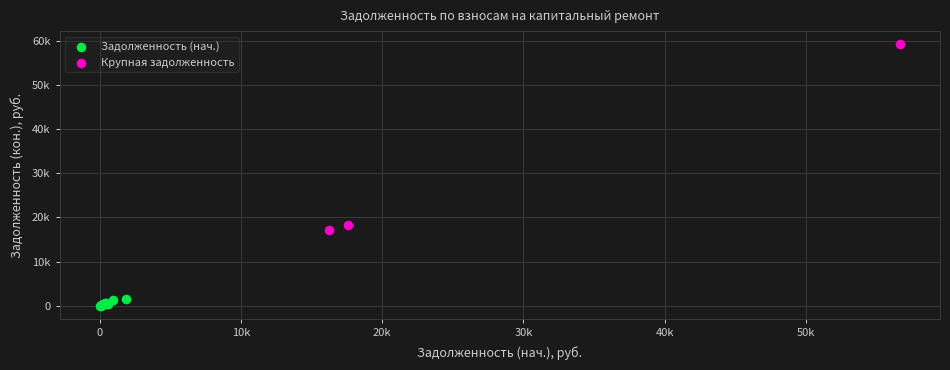

What are all the series names shown in the legend?

Задолженность (нач.), Крупная задолженность